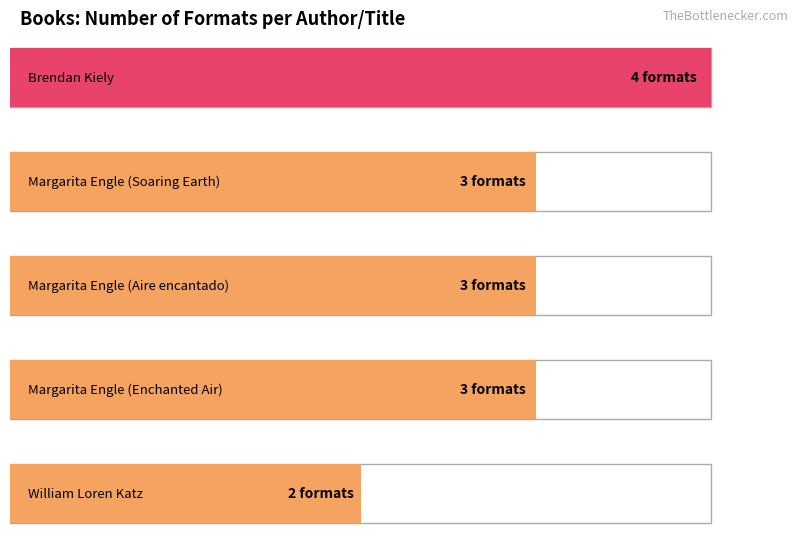

What value does the data have at Margarita Engle
(Enchanted Air)?

3